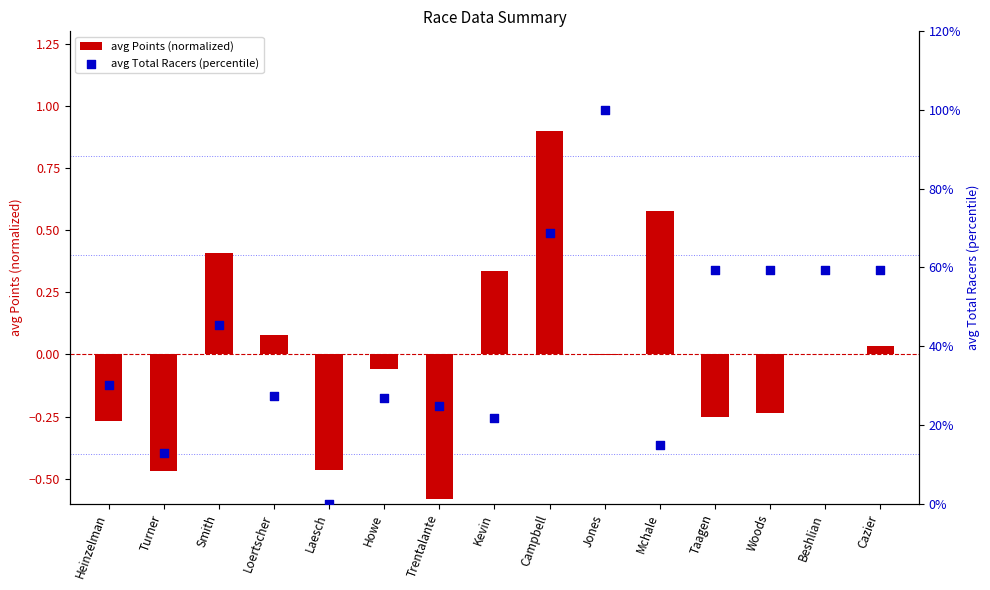

What is the total value across all series at Campbell?

69.7